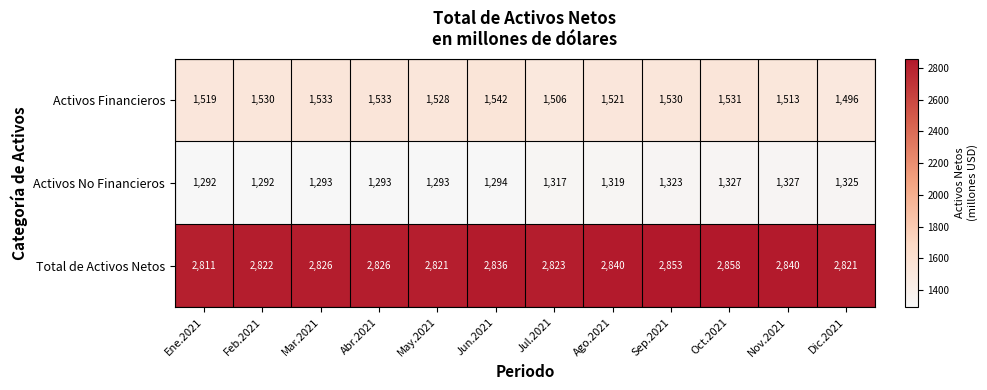

Which series has the widest spread of values?

Total de Activos Netos